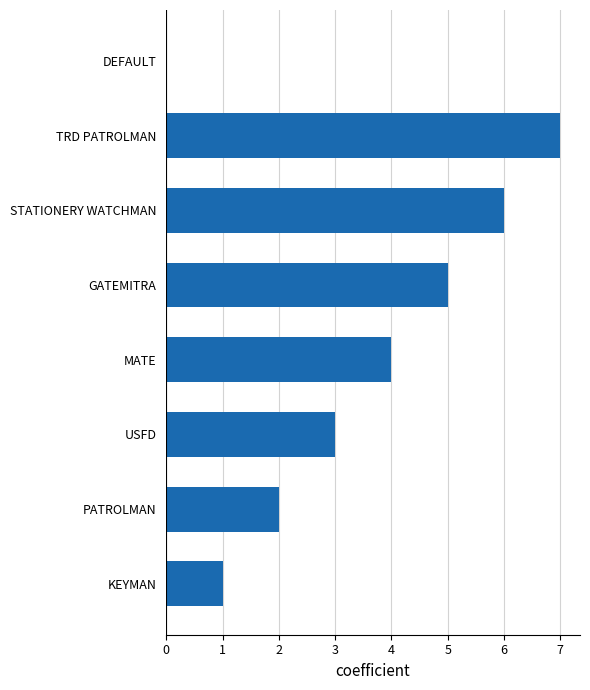

Count the values in the range 2 to 6.

5